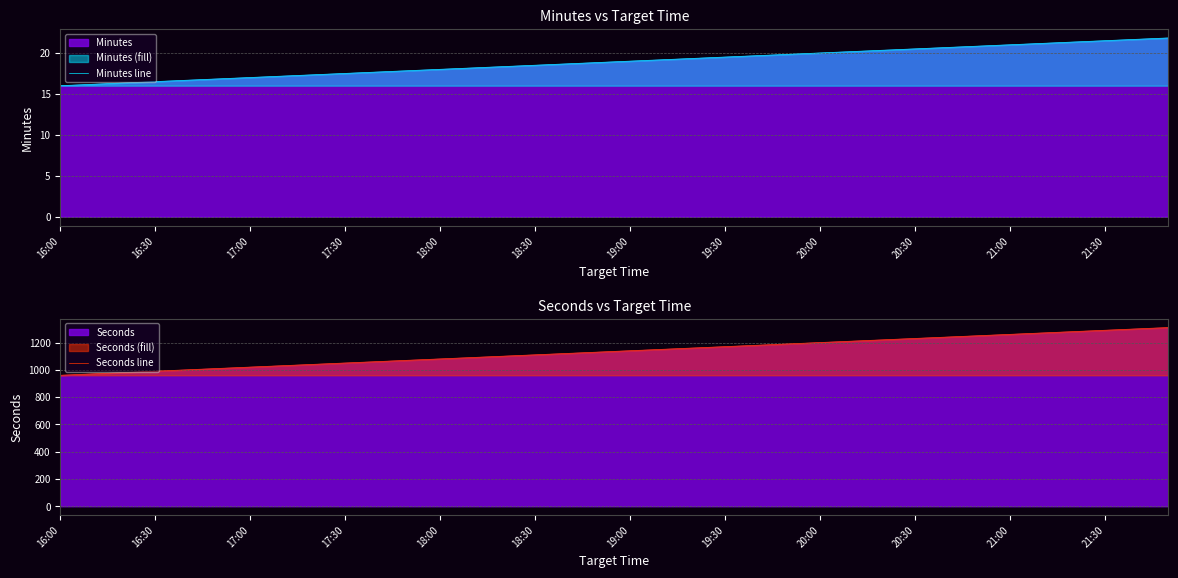

What is the maximum value for Minutes line?

21.8